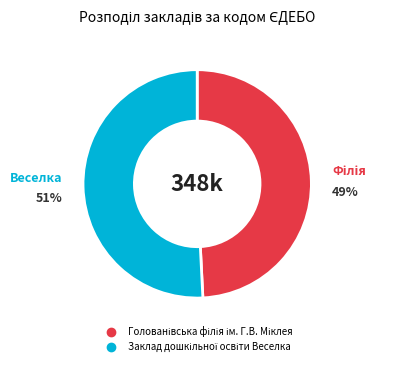

To the nearest percent, what is the average slice percentage?

50%